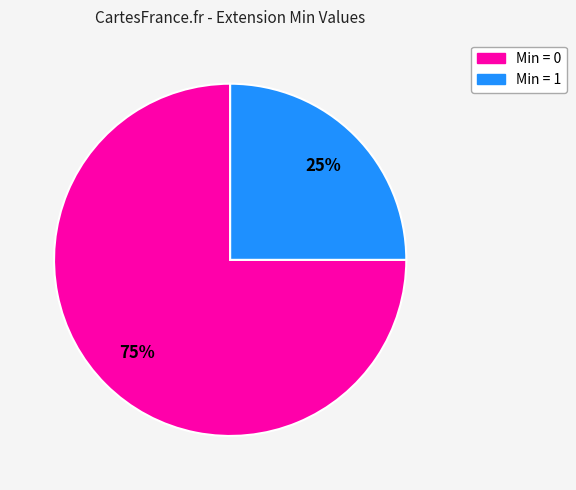

Does any single category account for the majority?

Yes